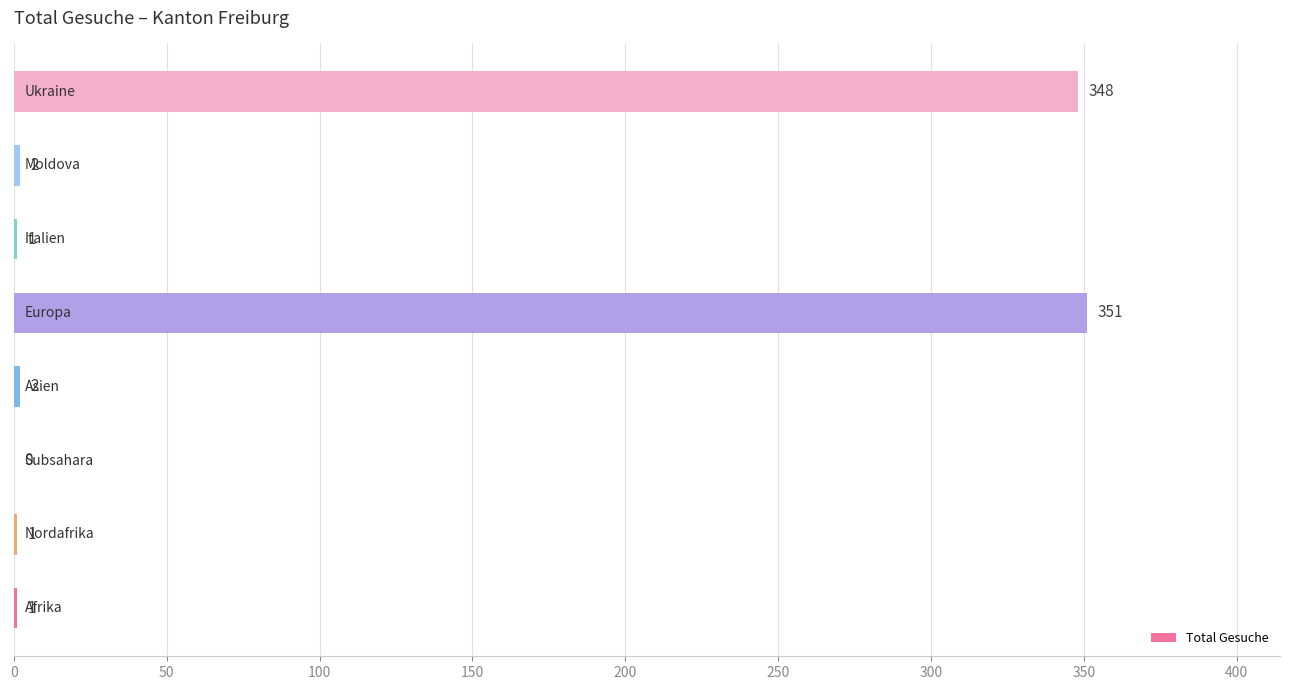

What is the average value?

88